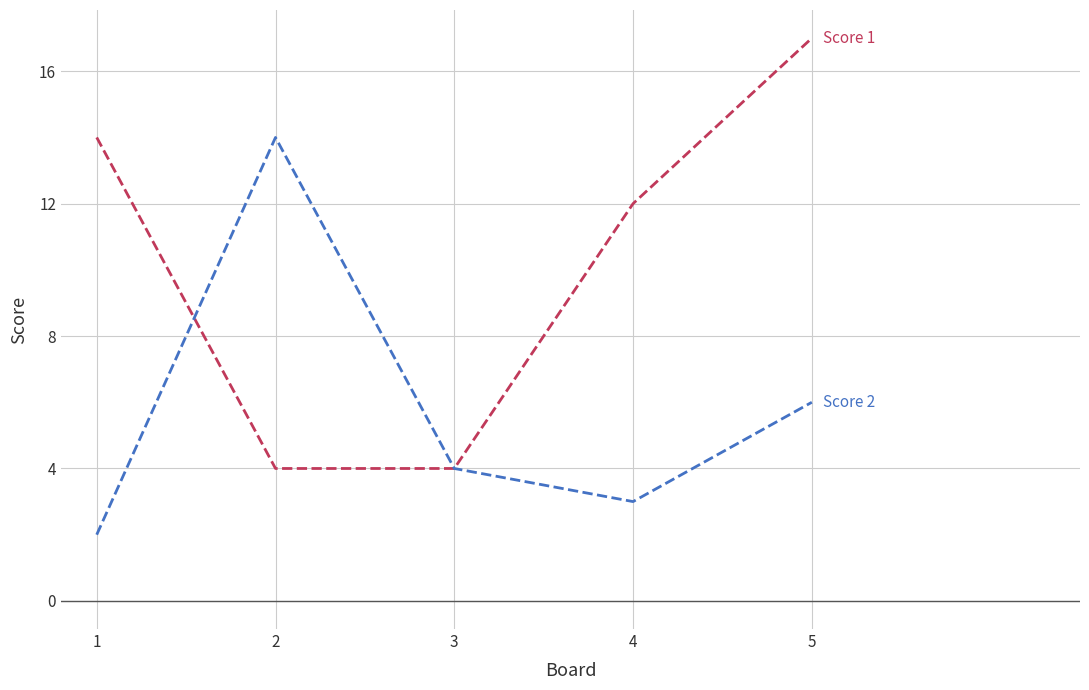

What is the greatest value displayed?

17